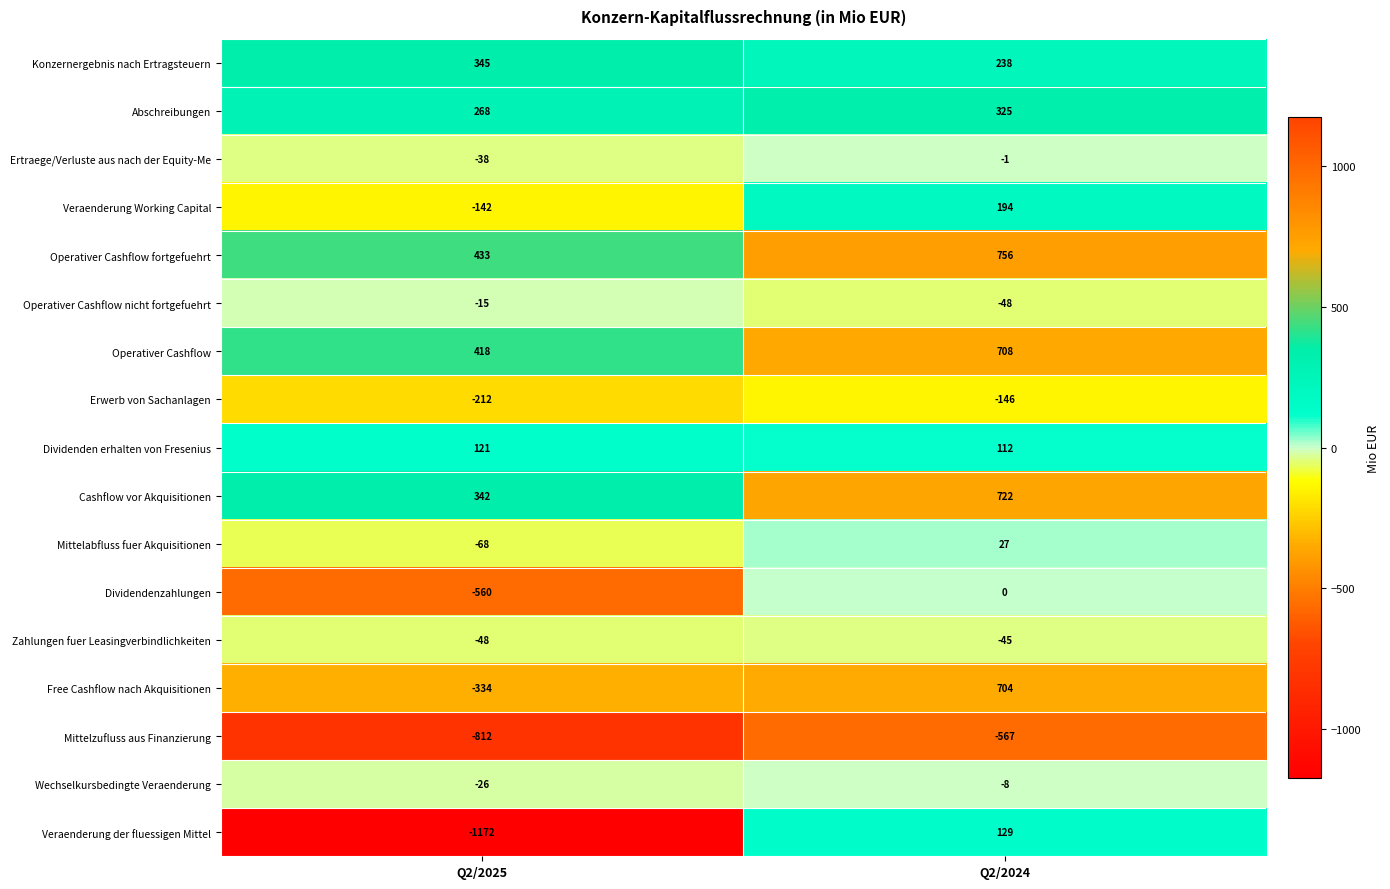

What is the minimum value shown in the chart?

-1172